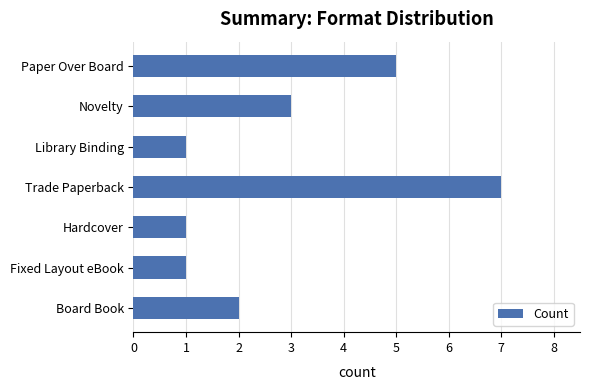

Which has a higher value, Library Binding or Paper Over Board?

Paper Over Board